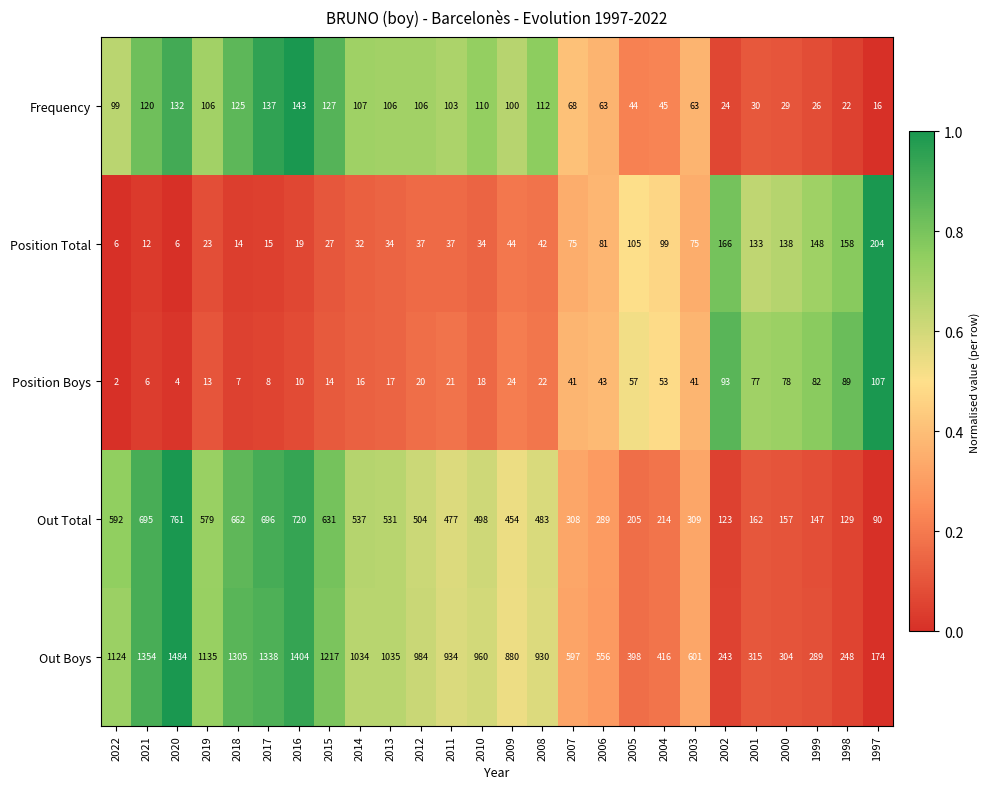

At 2006, list the series in order from smallest to largest.

Position Boys, Frequency, Position Total, Out Total, Out Boys